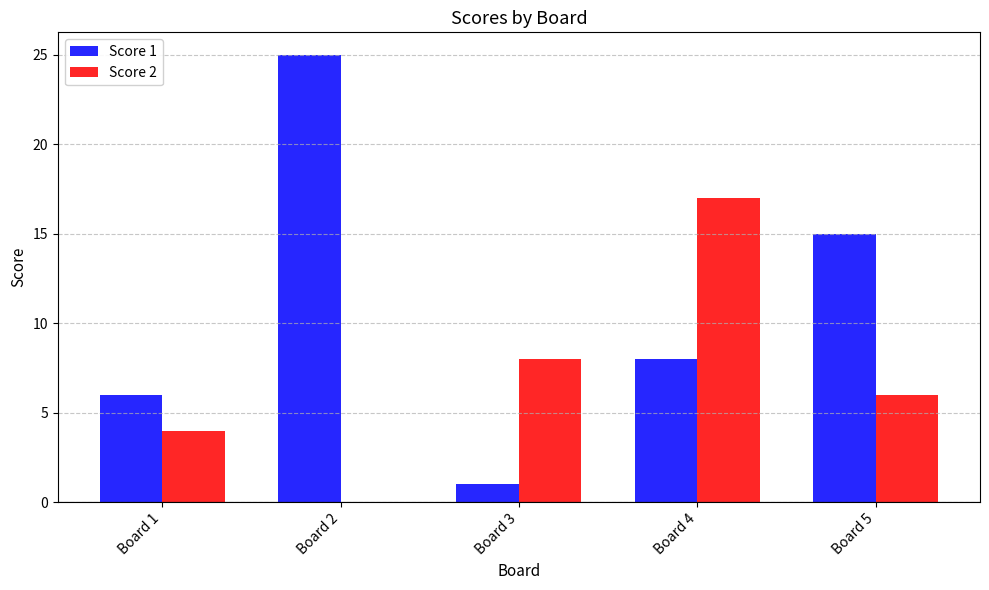

Is it true that Score 1 equals 1 at Board 1?

False